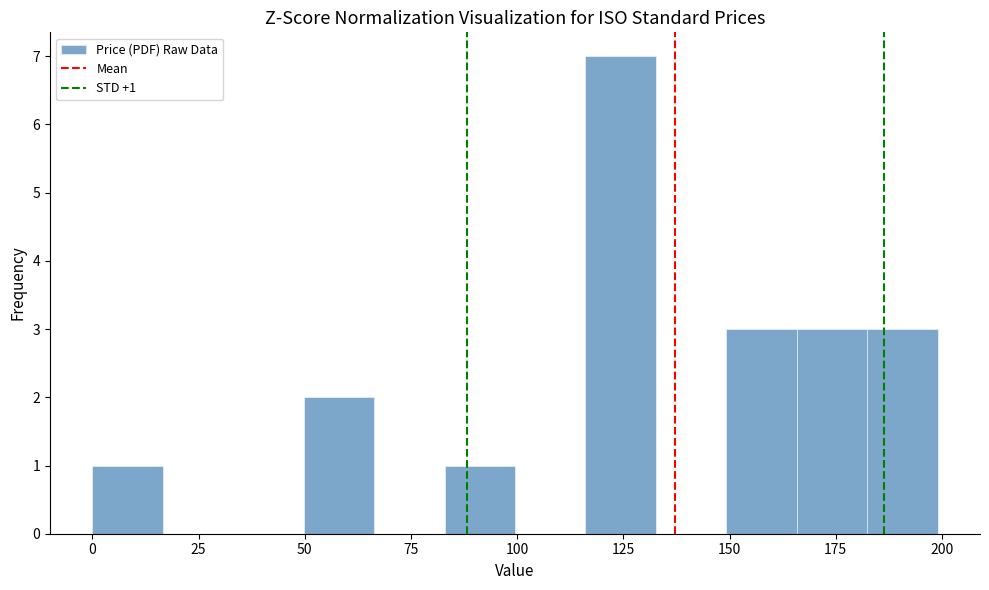

Around what value on the x-axis is the tallest bar? Give the approximate position of its centre, as read against the axis.

125